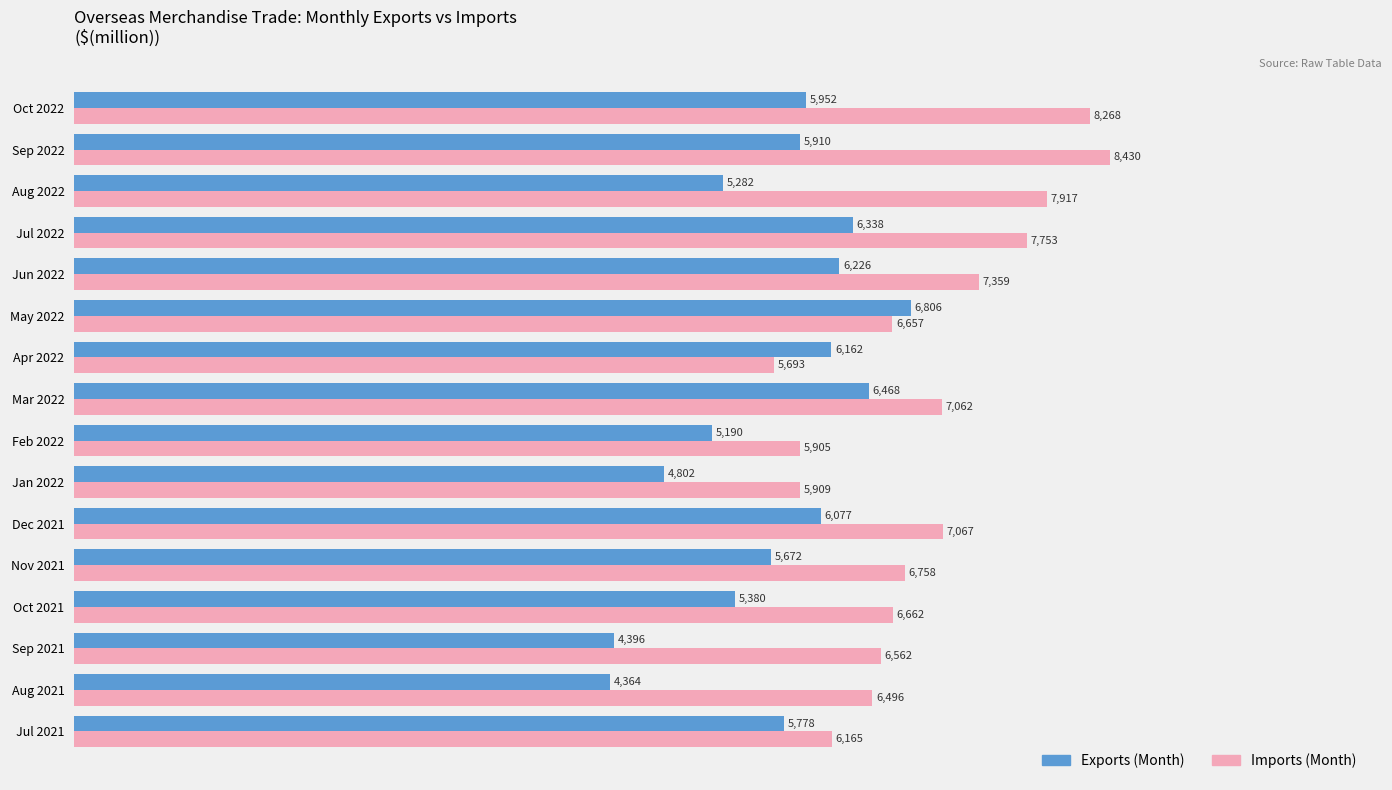

Is the value of Imports (Month) at Feb 2022 greater than the value of Exports (Month) at Aug 2022?

Yes